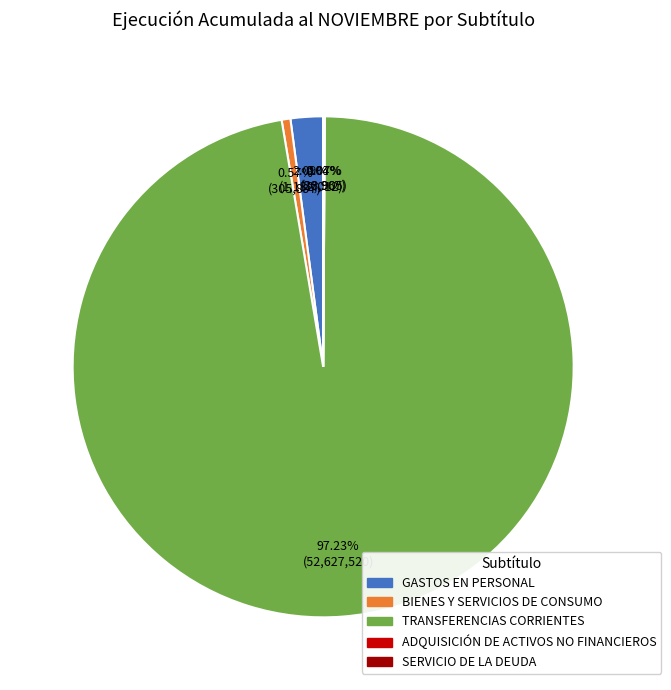

How much of the chart is everything except TRANSFERENCIAS CORRIENTES?

2.8%